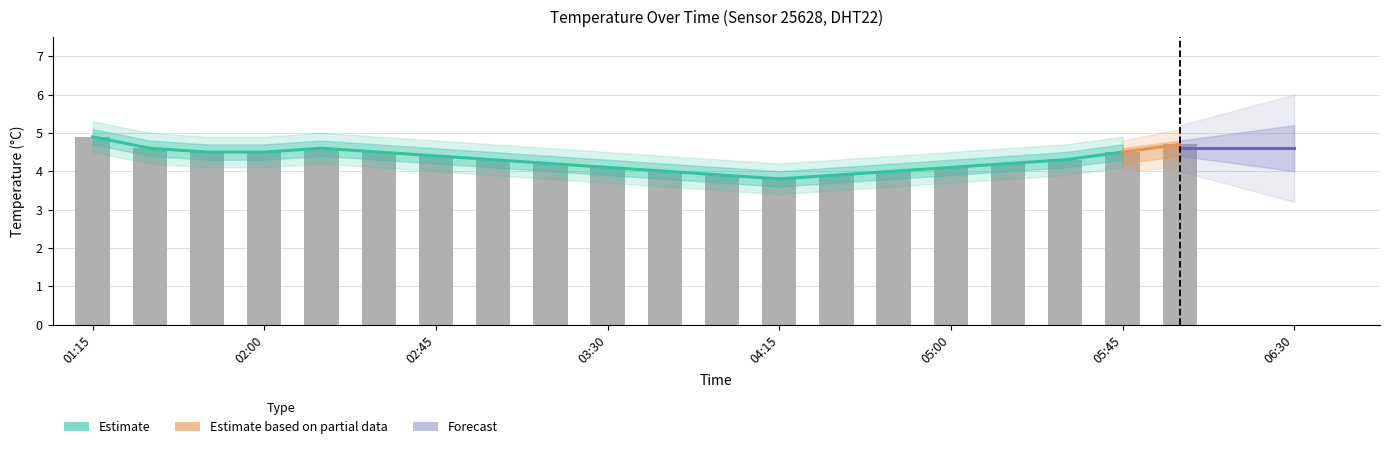

List the labels in order of value, smallest first.

04:15, 04:00, 04:30, 03:45, 04:45, 03:30, 05:00, 03:15, 05:15, 03:00, 05:30, 02:45, 01:45, 02:00, 02:30, 05:45, 01:30, 02:15, 06:00, 01:15